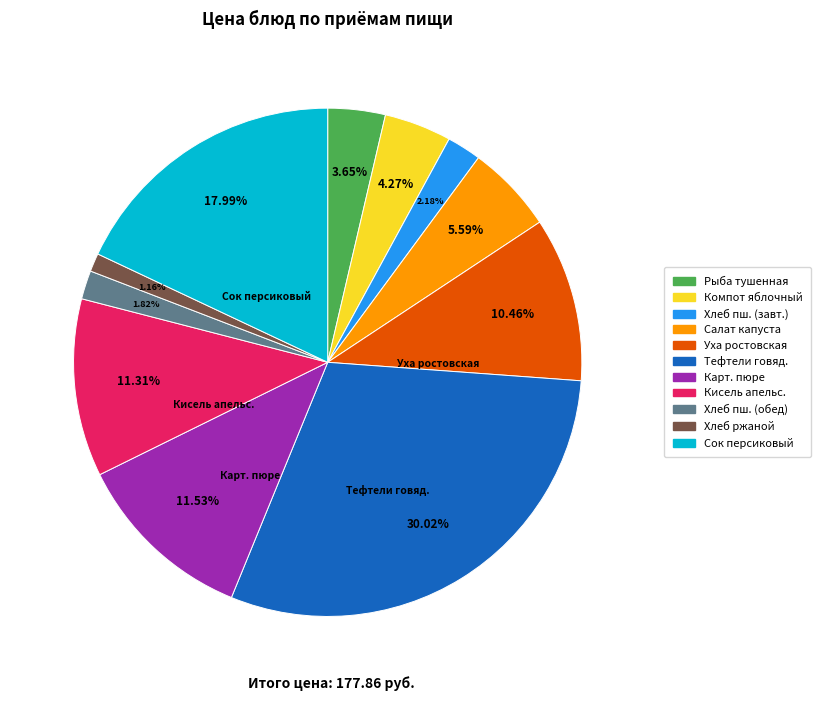

Is there a majority slice in this chart?

No